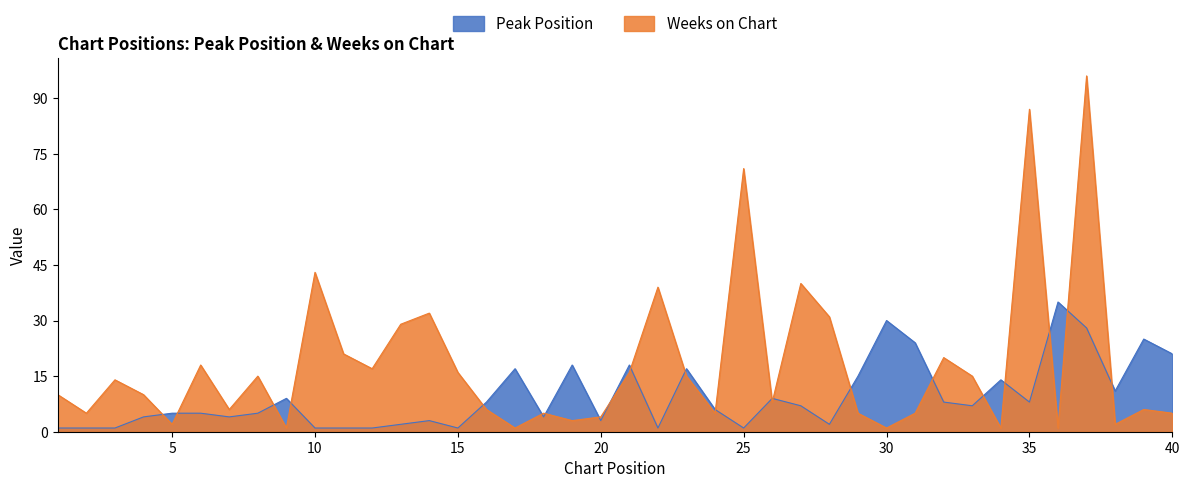

Is it true that Peak Position equals 7 at 18?

False